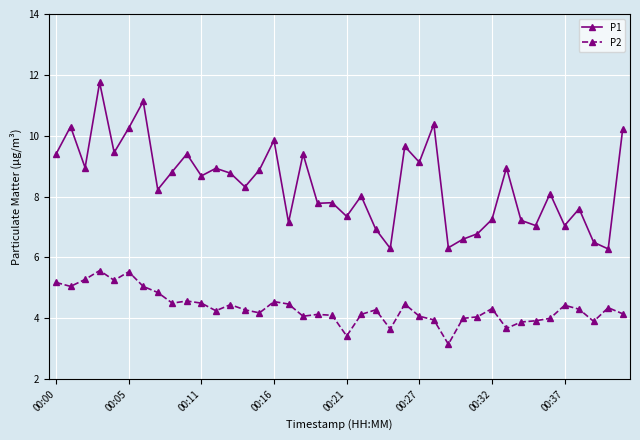

True or false: P1 and P2 cross at least once.

False